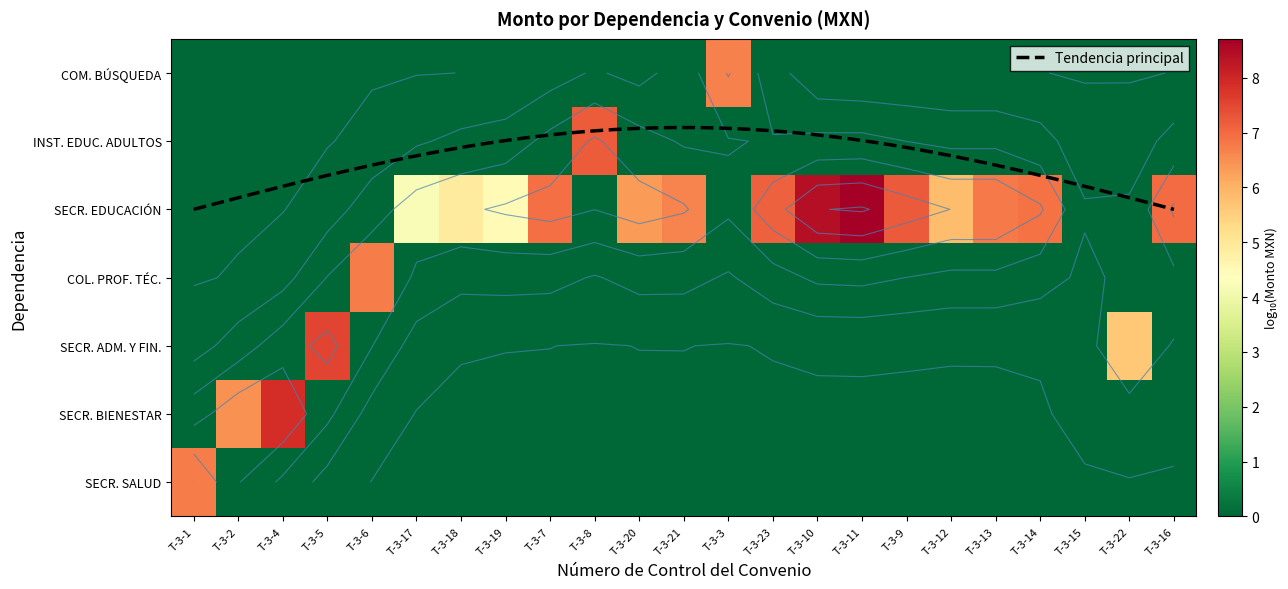

What is the average value of the COLEGIO DE EDUCACIÓN PROFESIONAL TÉCNICA series?

0.3